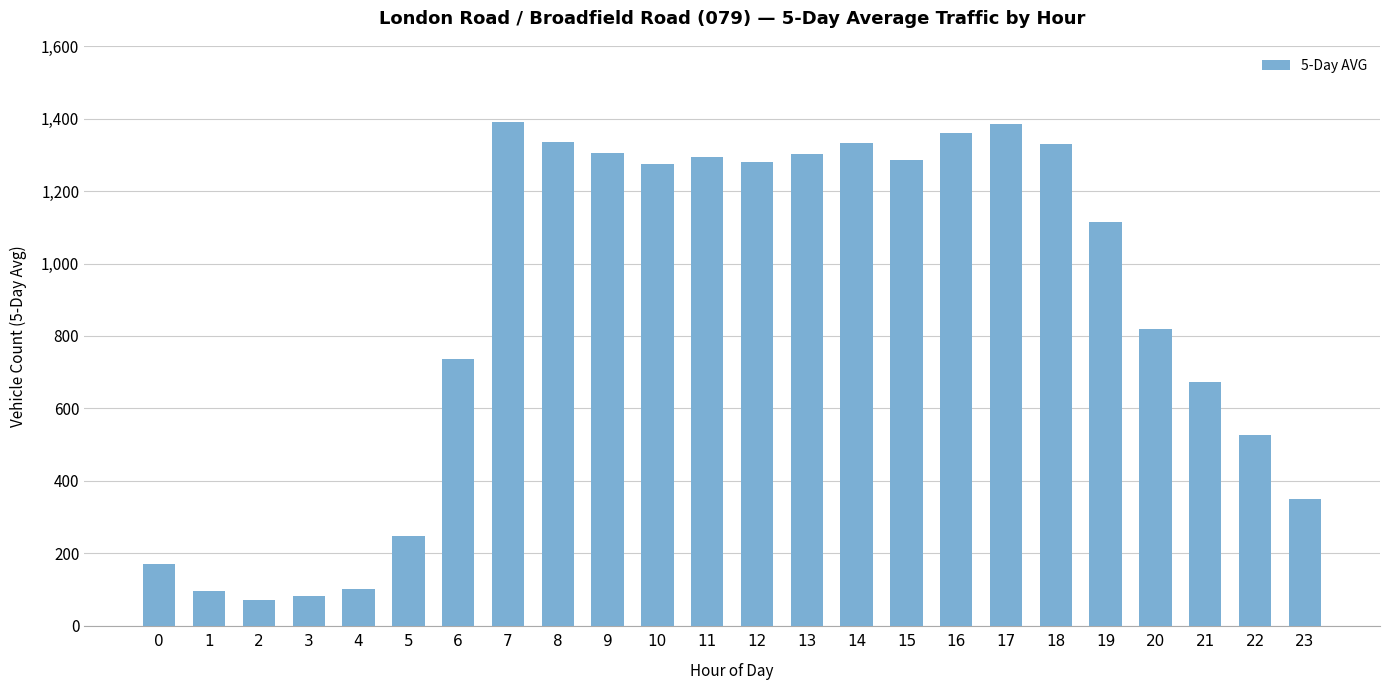

The value at 11 is 540.3. True or false?

False